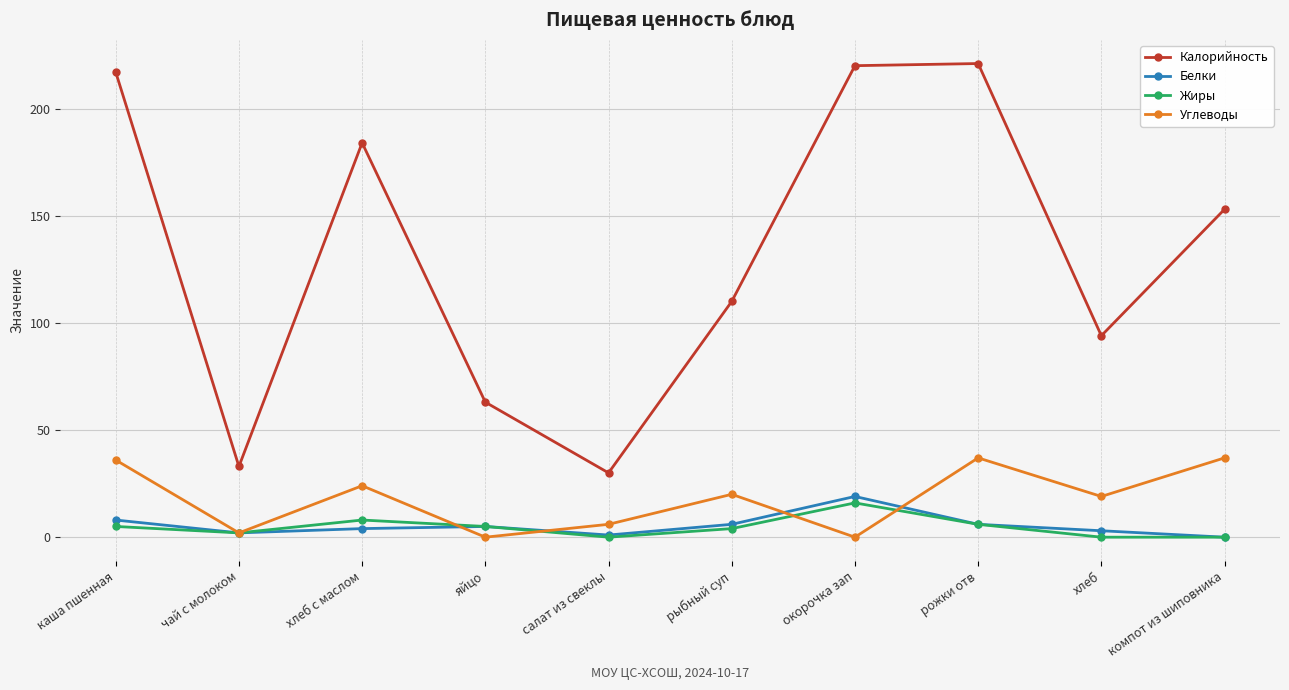

What is the difference between the highest and lowest values at каша пшенная?

212